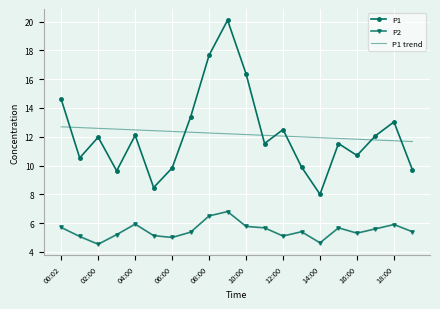

Count the number of data series in this chart.

3